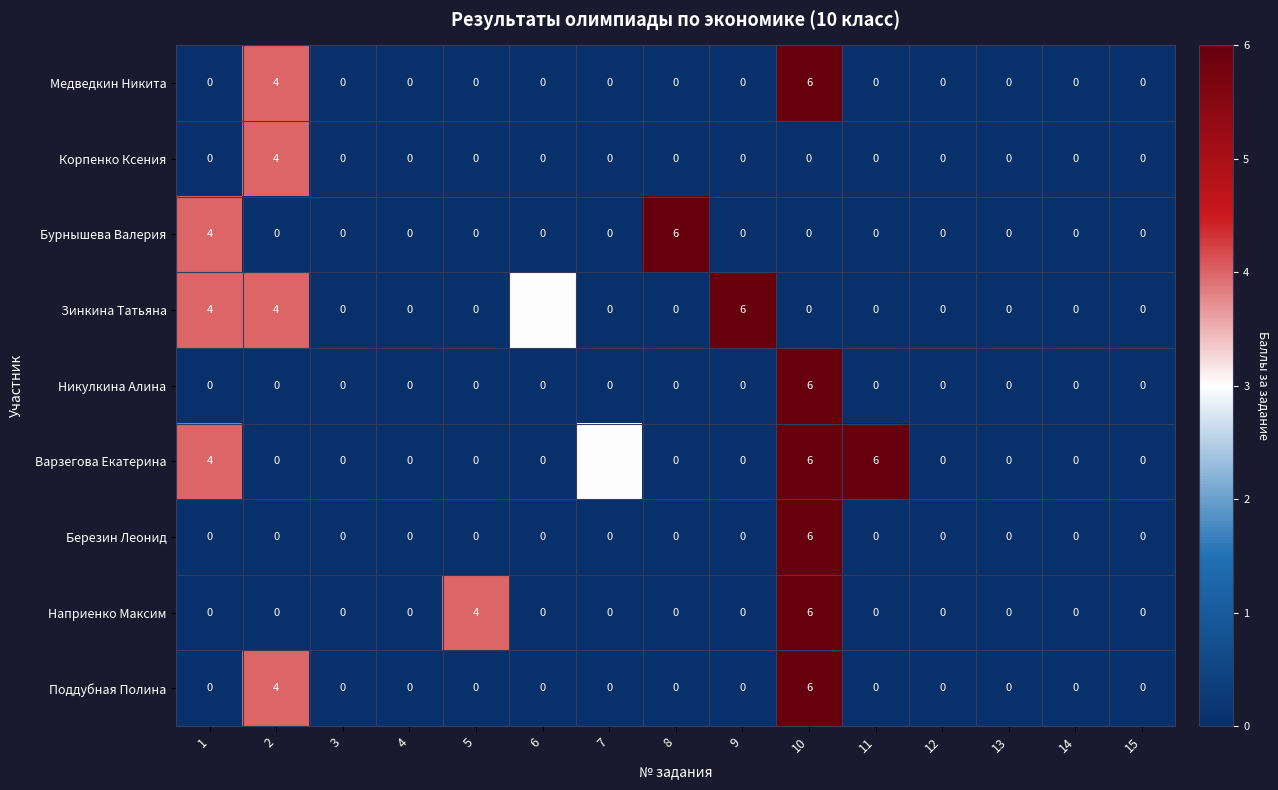

What is the sum of all Поддубная Полина values?

10